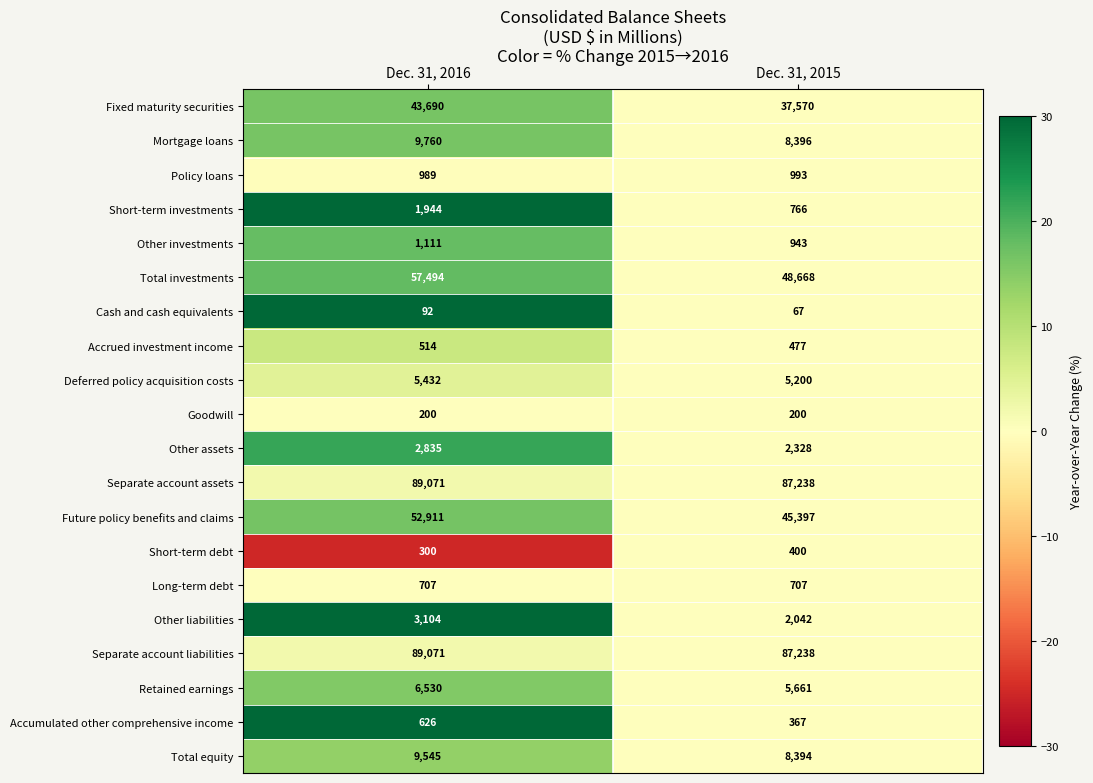

Which series changed the most between Dec. 31, 2016 and Dec. 31, 2015?

Total investments